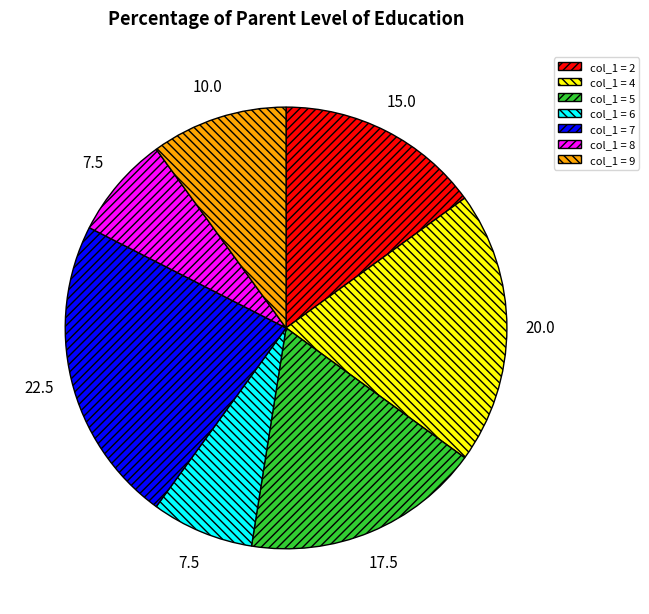

Does any single category account for the majority?

No